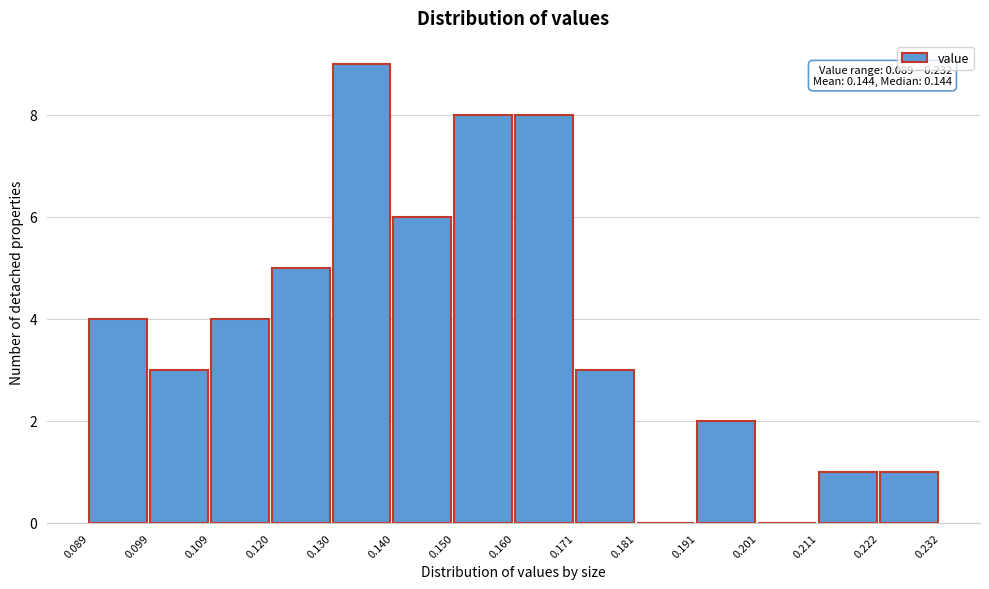

Over which range of the x-axis is the bar tallest?

0.130 to 0.140